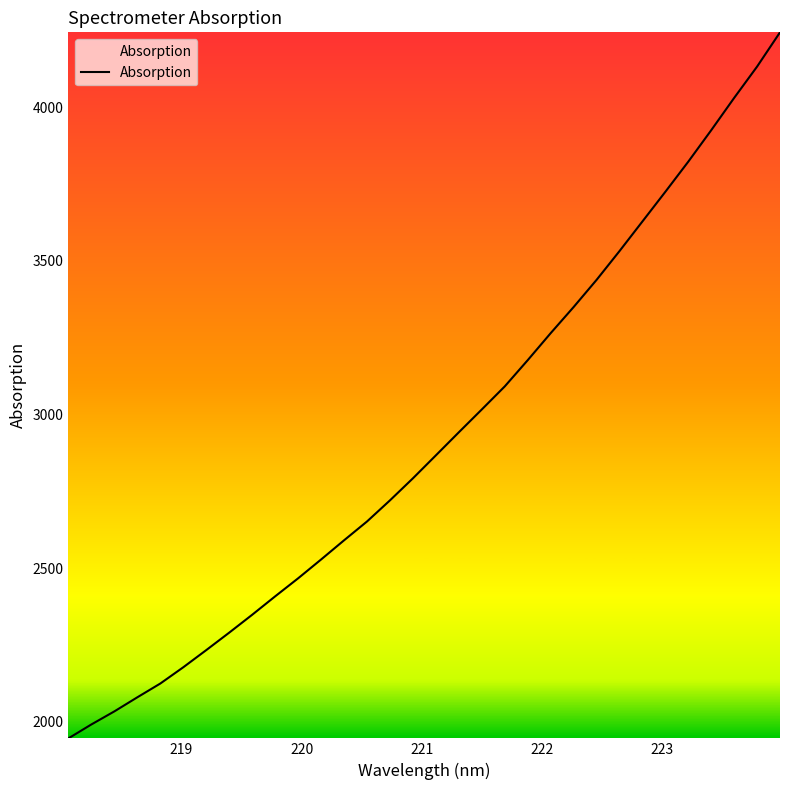

What is the maximum value shown in the chart?

4243.8